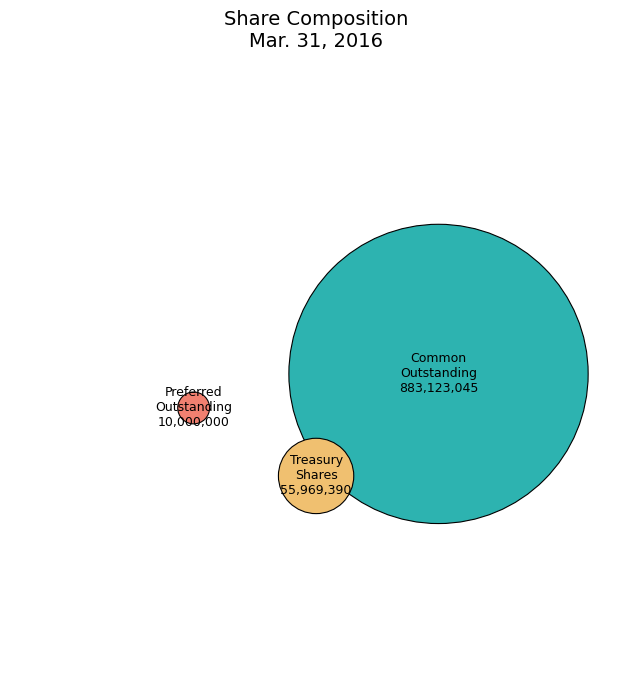

What percentage is the Preferred Stock, shares outstanding slice, to the nearest percent?

1%